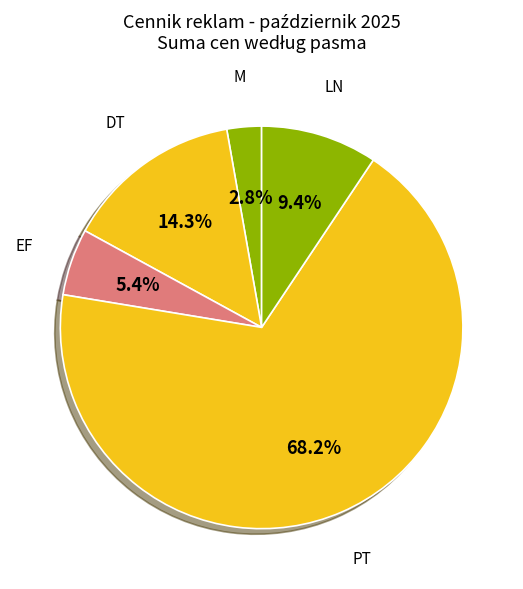

How many slices are in this pie chart?

5